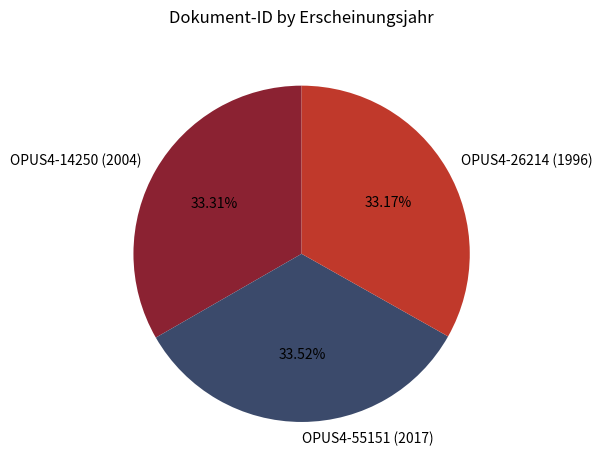

What is the ratio of the value at OPUS4-55151 (2017) to the value at OPUS4-14250 (2004)?

1.0